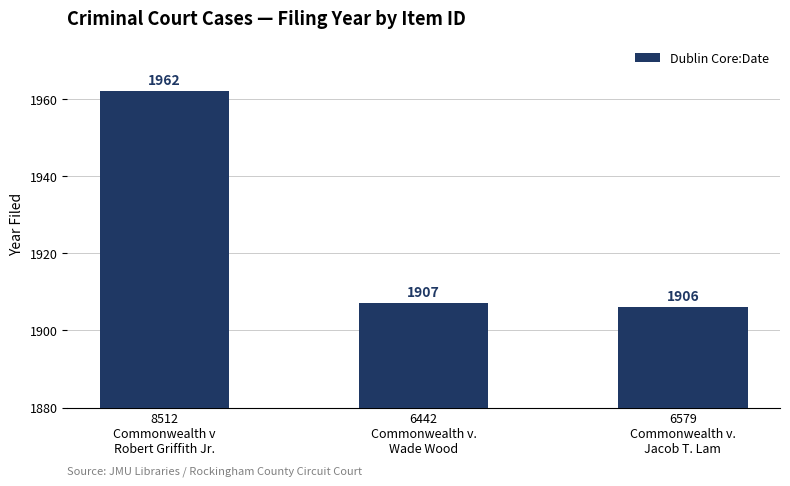

At which label does the data first exceed 1907?

8512
Commonwealth v
Robert Griffith Jr.